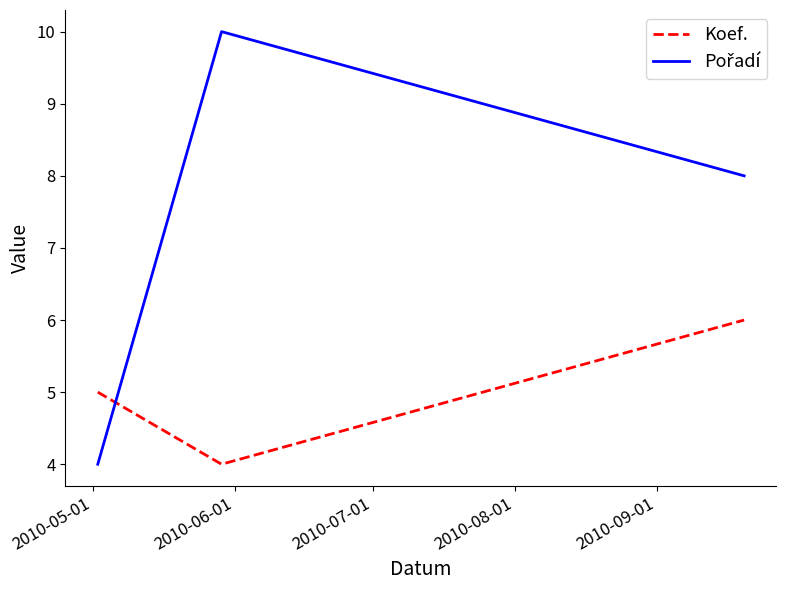

What is the smallest value displayed?

4